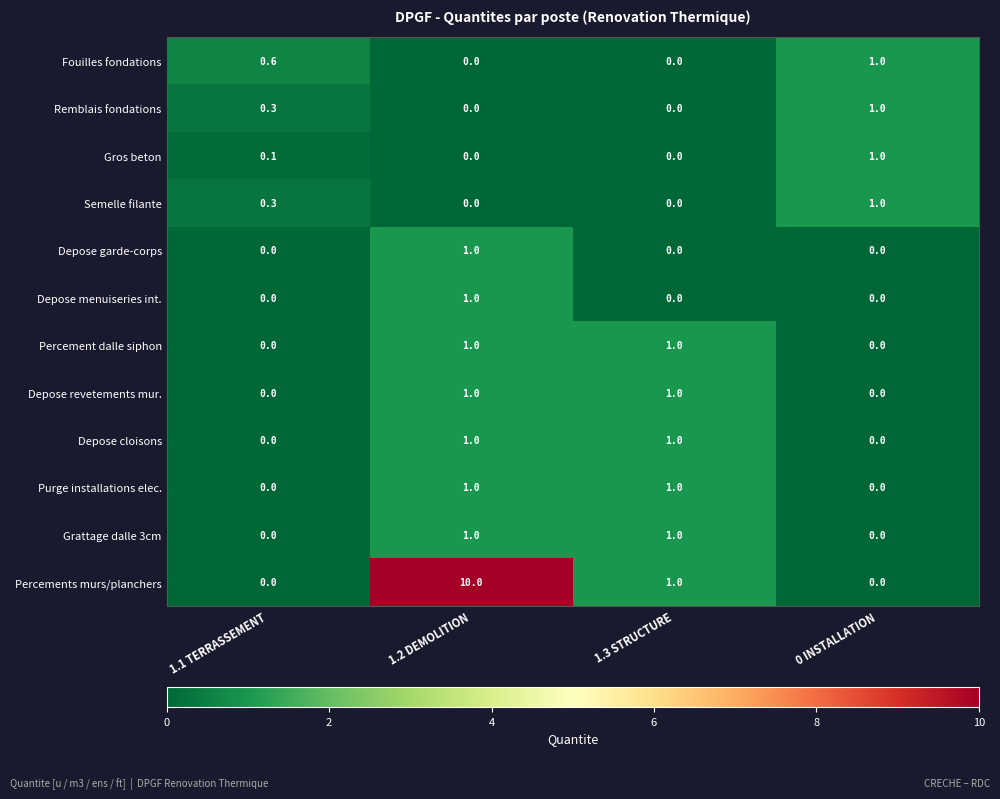

Count the Percements murs/planchers values in the range 0 to 10.

4